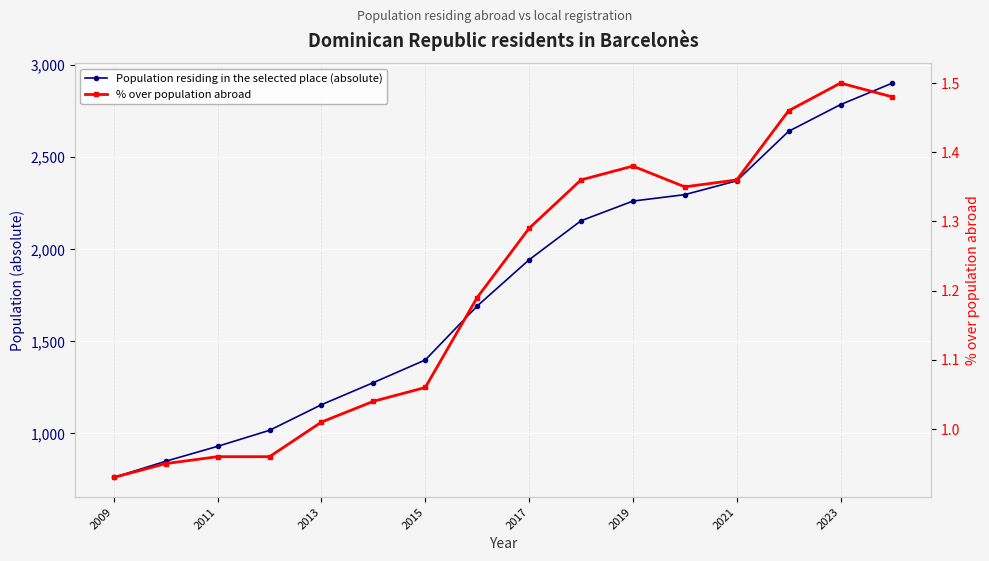

What is the sum of all Population residing in the selected place (absolute) values?

28439.0